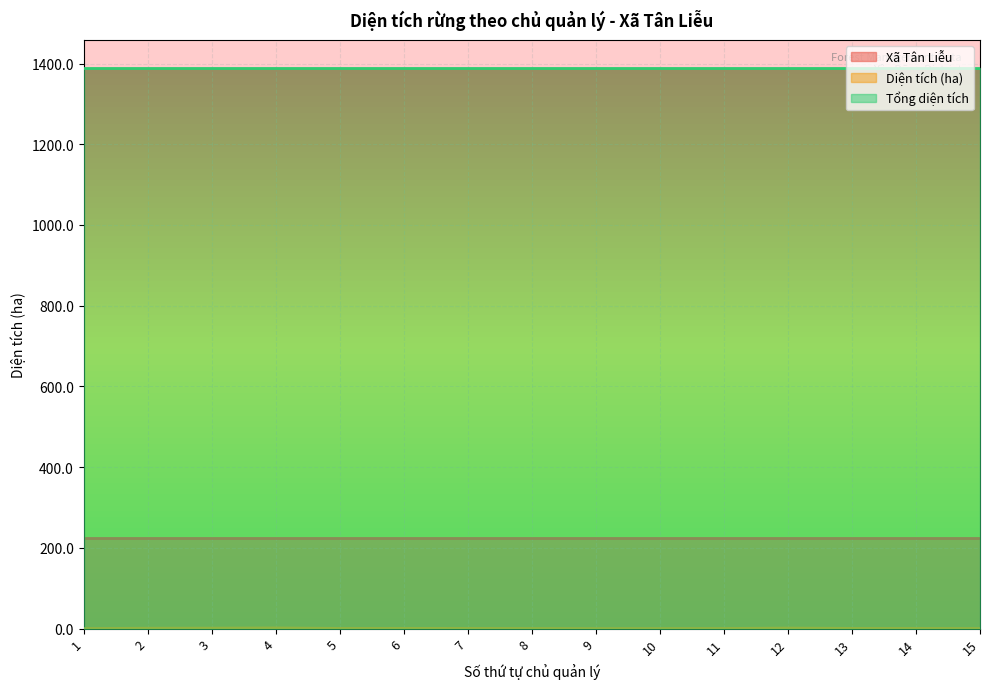

True or false: Xã Tân Liễu and Diện tích (ha) intersect in this chart.

False